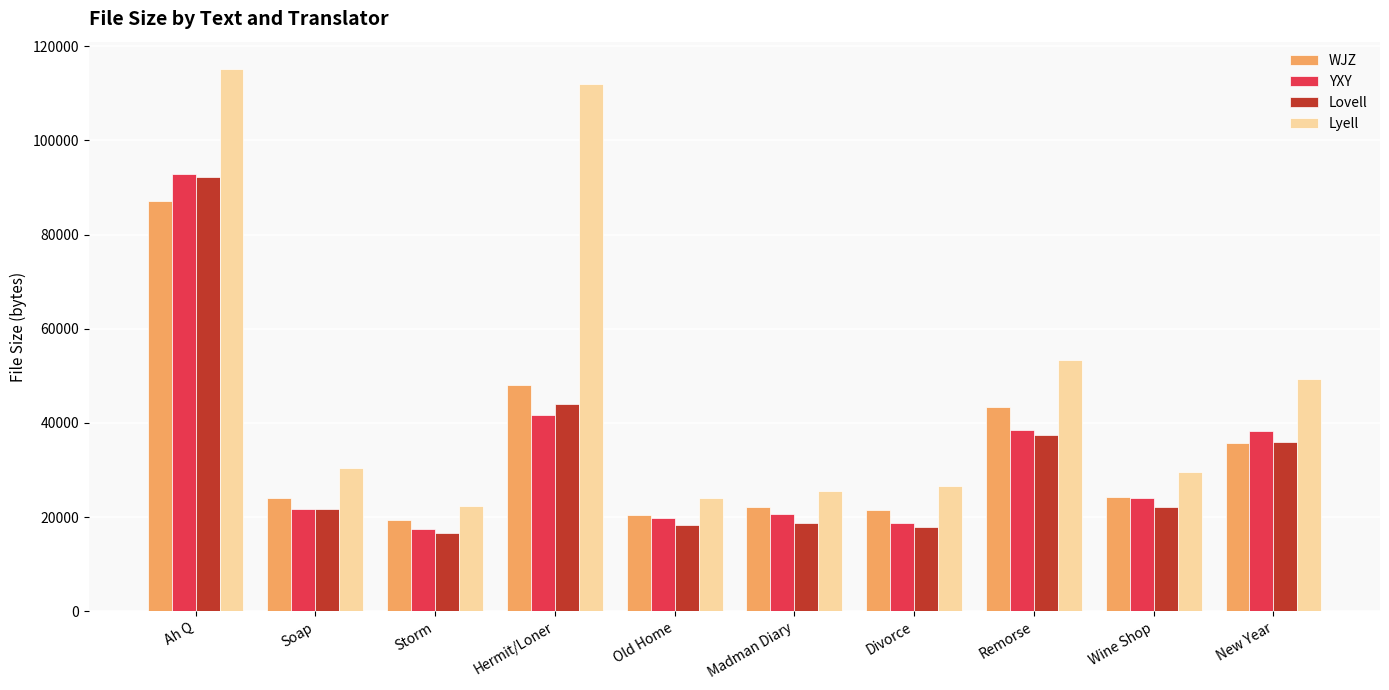

How many groups of bars are there?

10